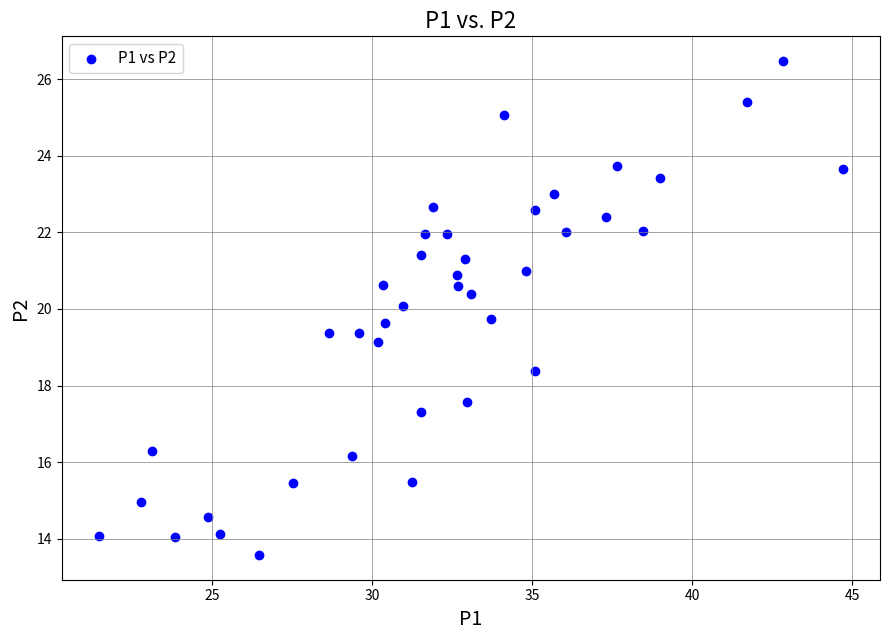

What is the range of X values (max minus min)?

23.2